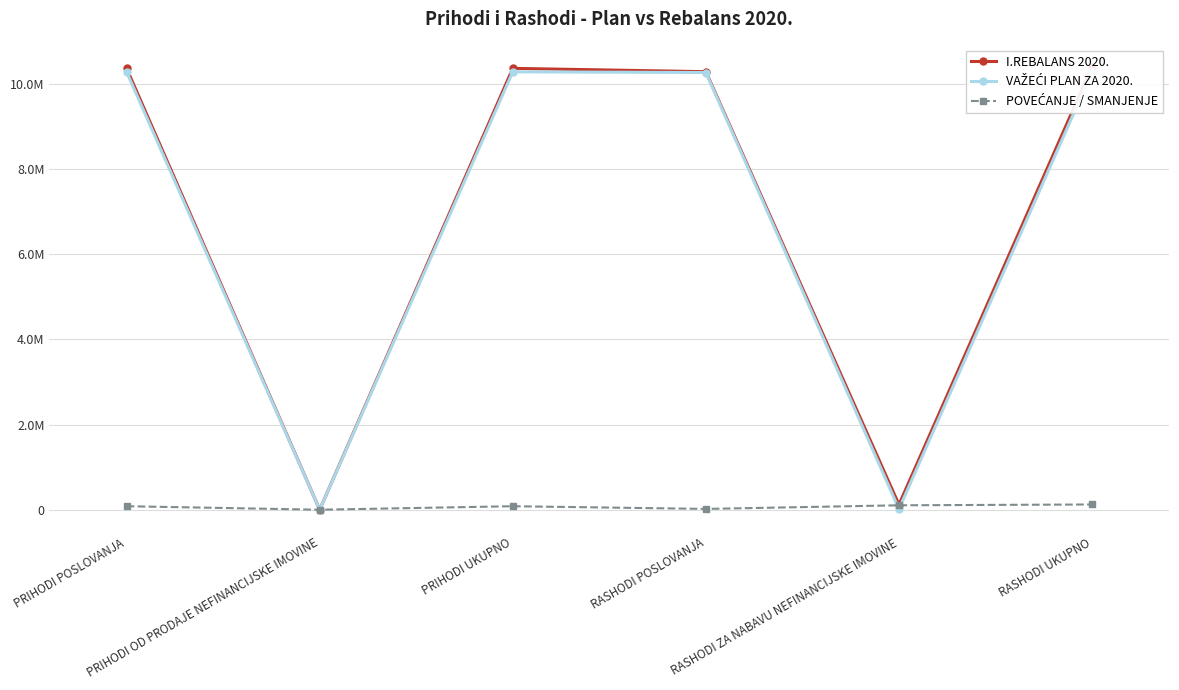

What is the average value of the VAŽEĆI PLAN ZA 2020. series?

6852469